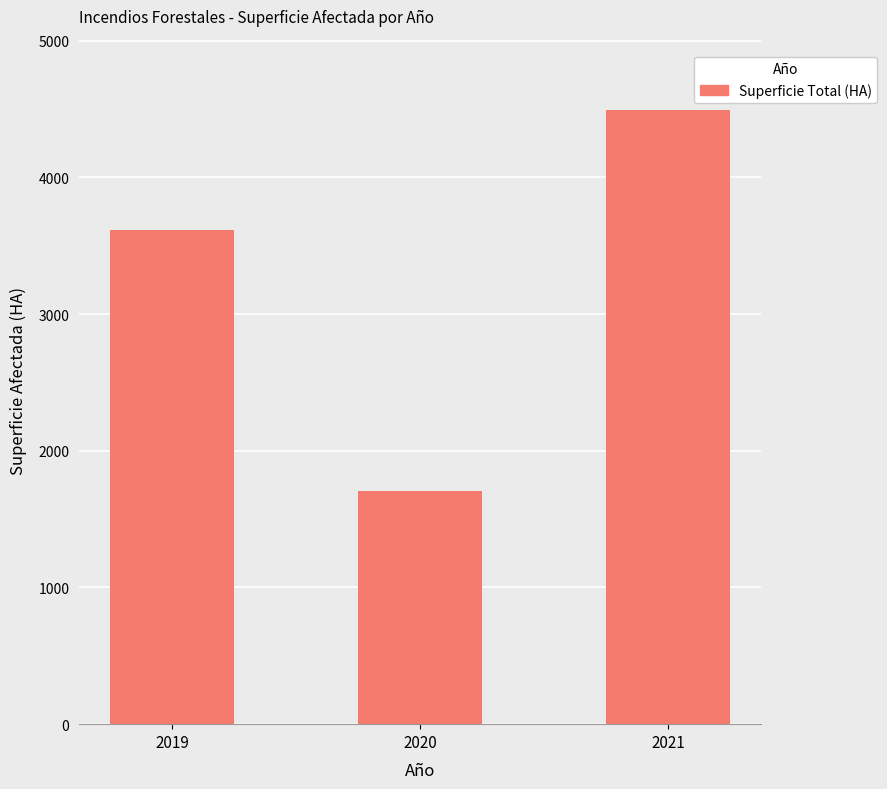

How many values exceed 3613?

2